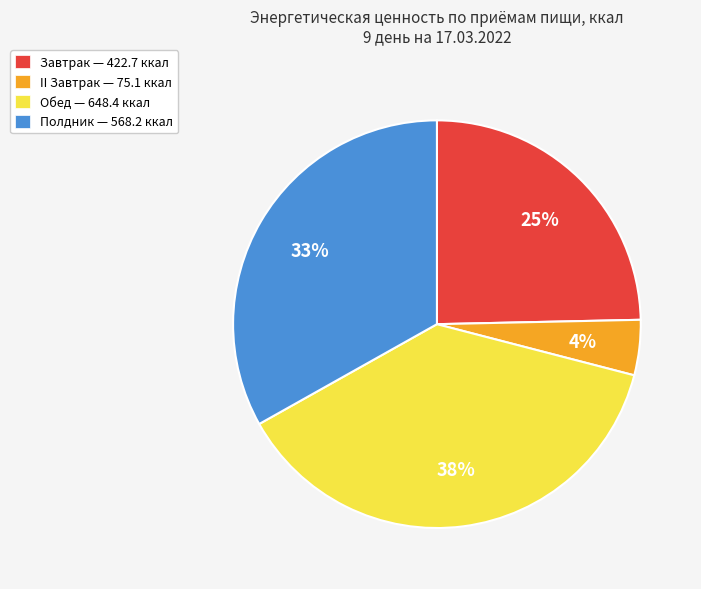

To the nearest percent, what portion does Завтрак represent?

25%